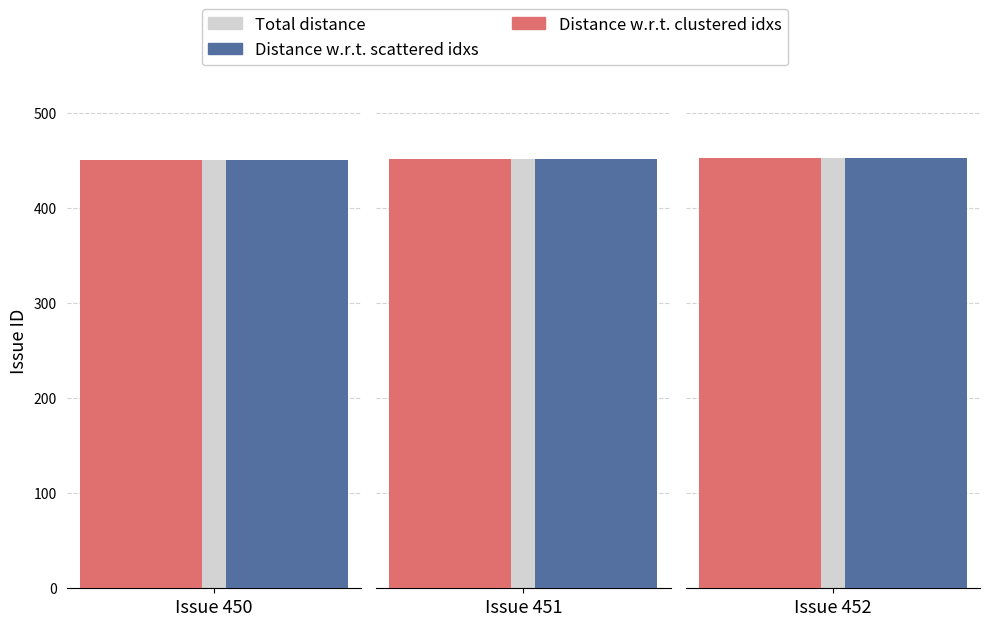

What are all the series names shown in the legend?

Total distance, Distance w.r.t. clustered idxs, Distance w.r.t. scattered idxs